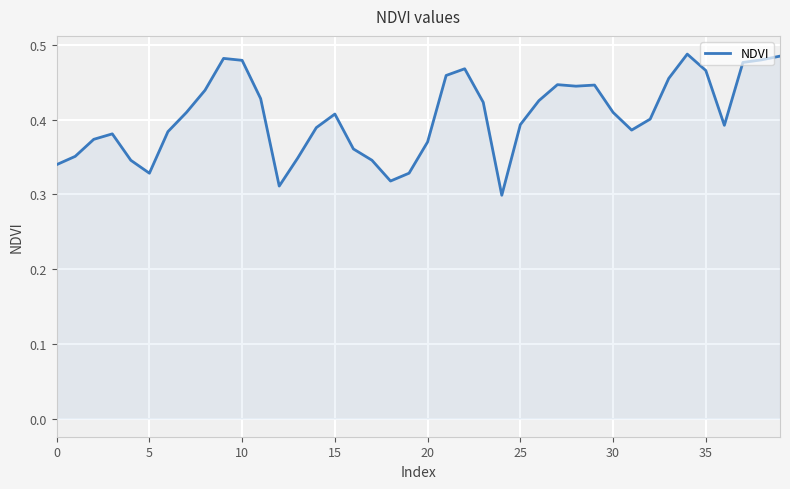

The value at 25 is 0.2. True or false?

False